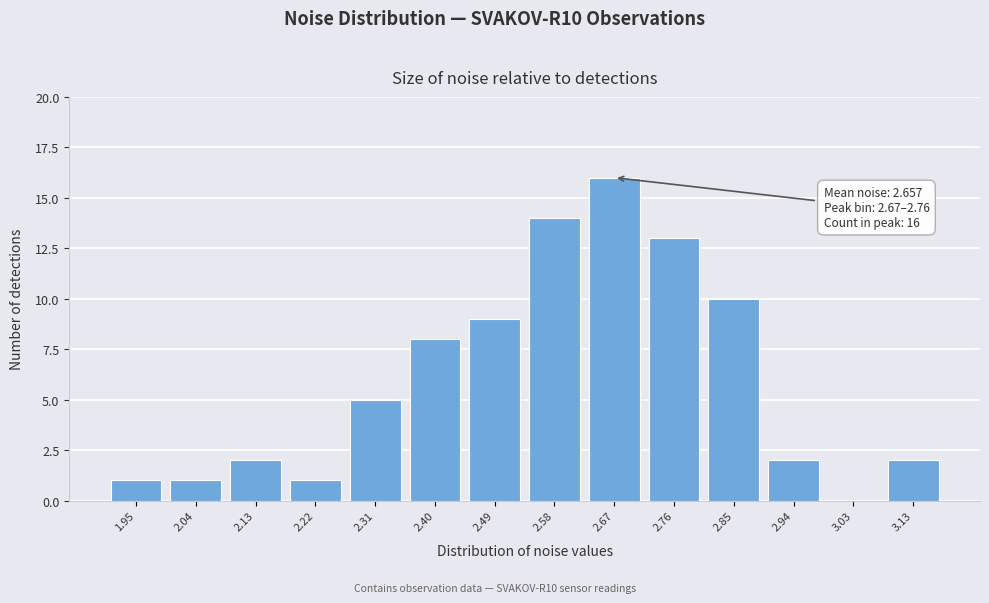

Reading left to right, list all the values displayed in this chart.

1.95=1	2.04=1	2.13=2	2.22=1	2.31=5	2.40=8	2.49=9	2.58=14	2.67=16	2.76=13	2.85=10	2.94=2	3.03=0	3.13=2